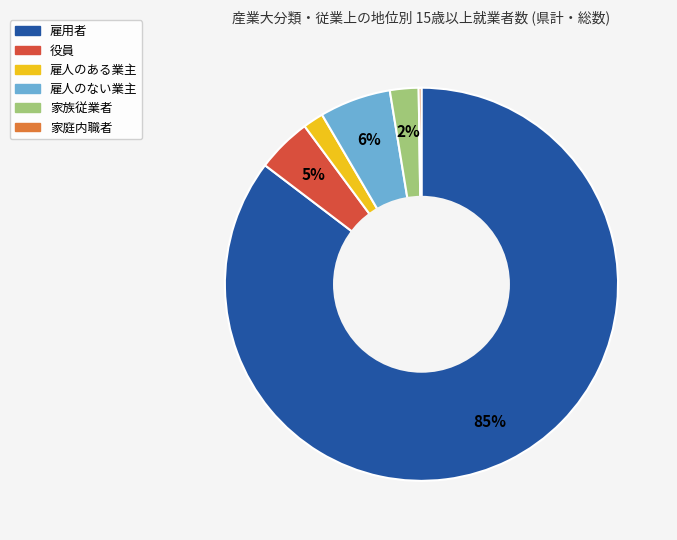

Which slice is the largest?

雇用者